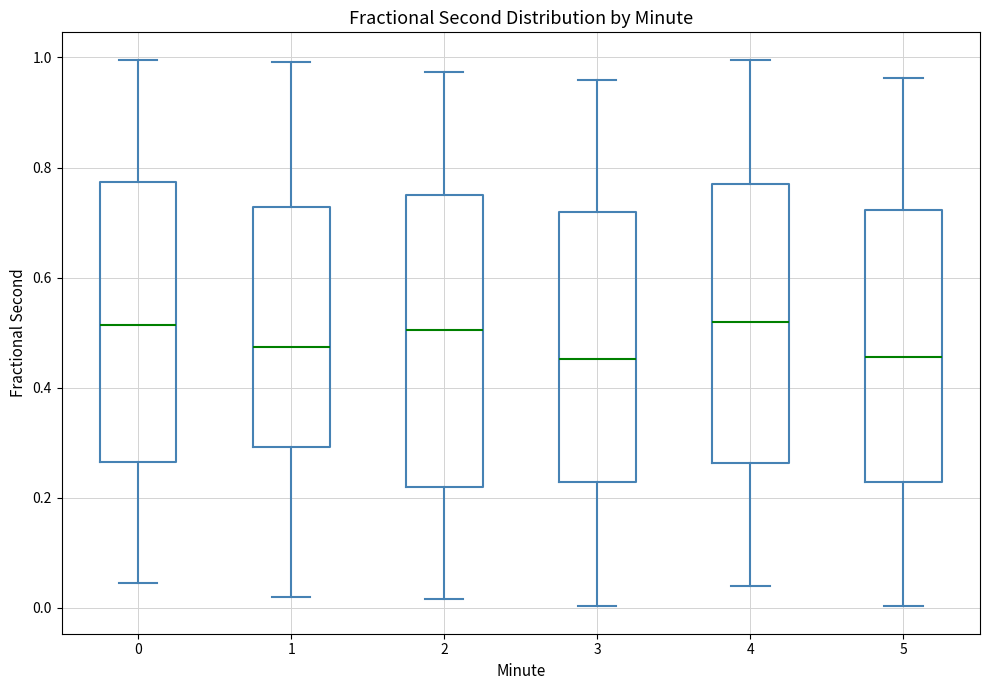

Where is the lower edge of the box at x = 3 on the y-axis? The values are not printed on the chart, so give them approximately, as read against the axis.

0.22